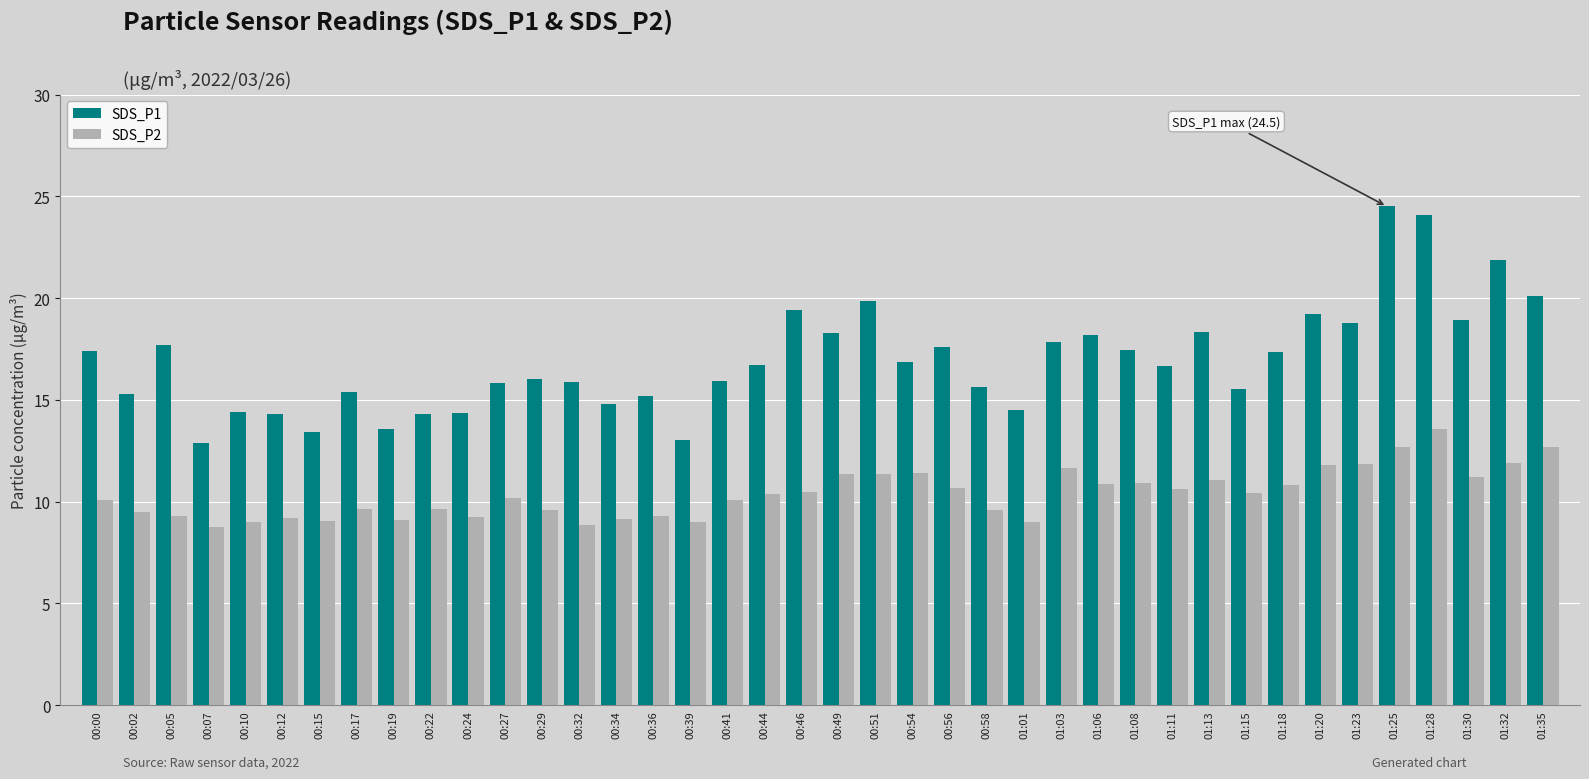

What is the difference between the maximum and minimum values in the SDS_P1 series?

11.6